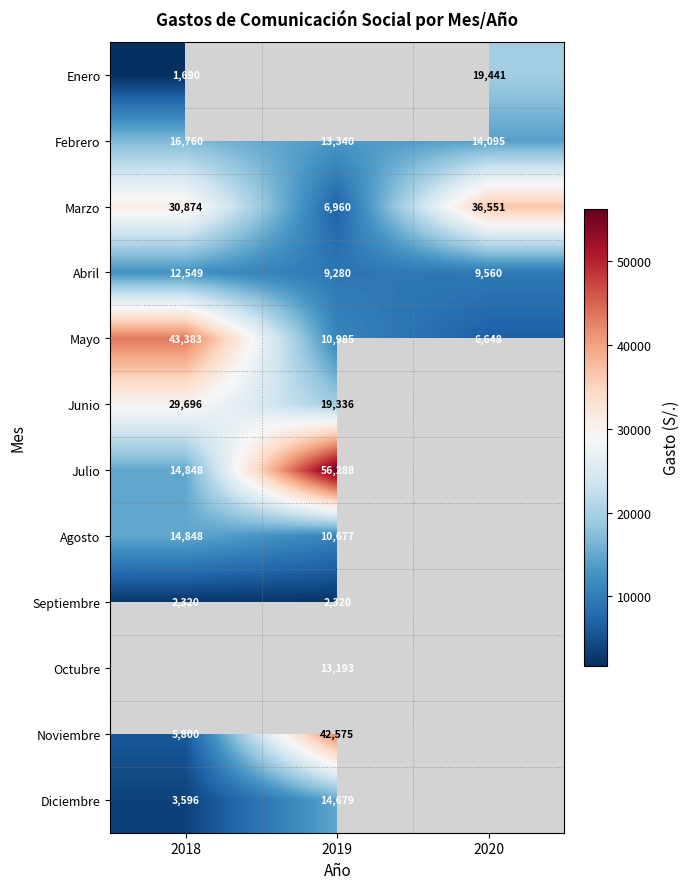

Is the value of Octubre at 2019 greater than the value of Diciembre at 2018?

Yes